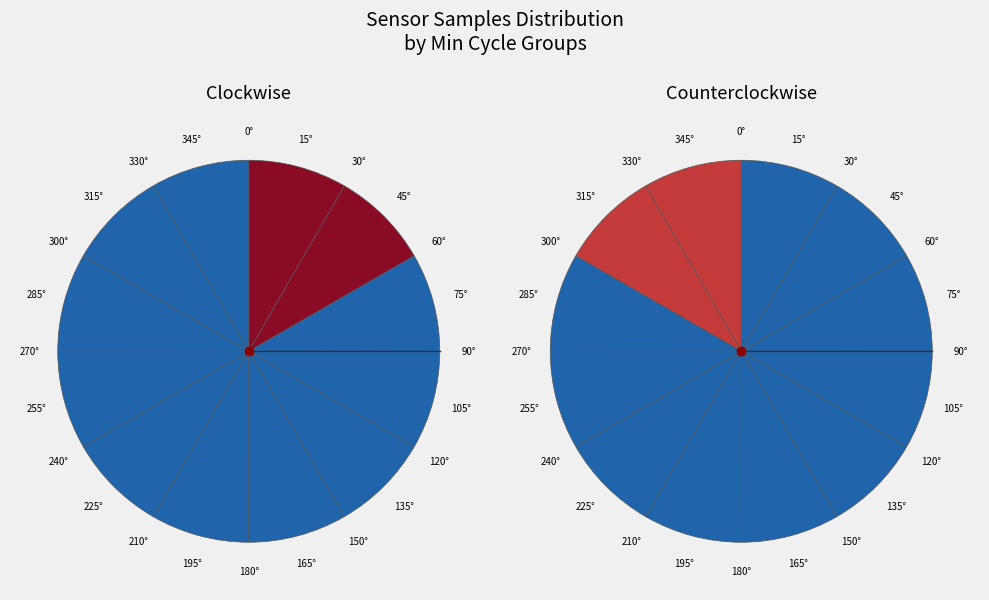

Is it true that 28 is 8% of the pie?

True